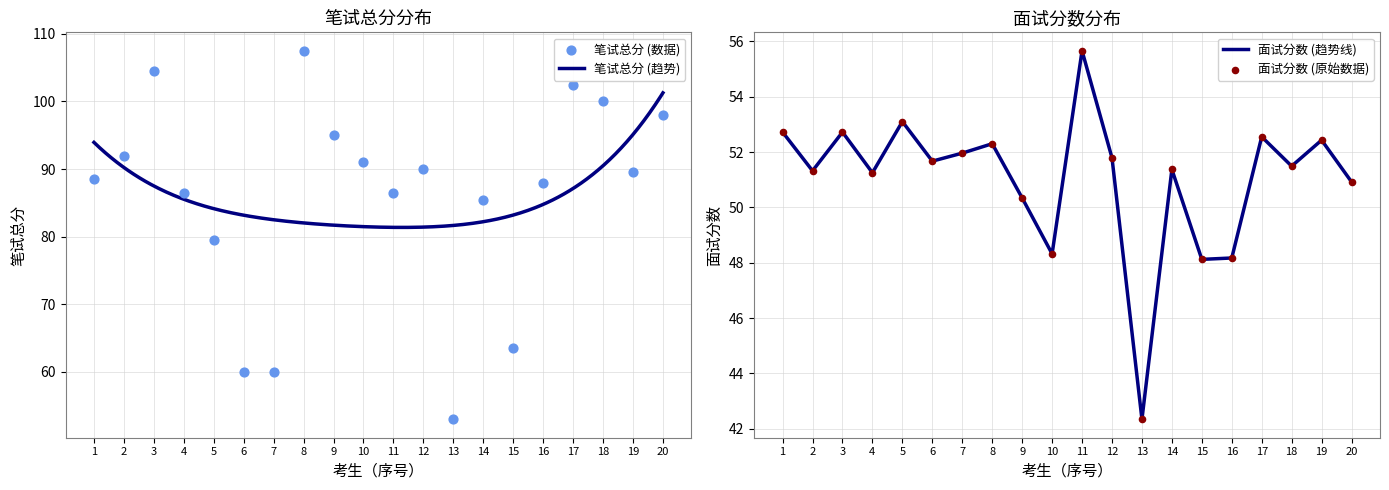

The value of 面试分数 (趋势线) at 14 is 27.5. True or false?

False